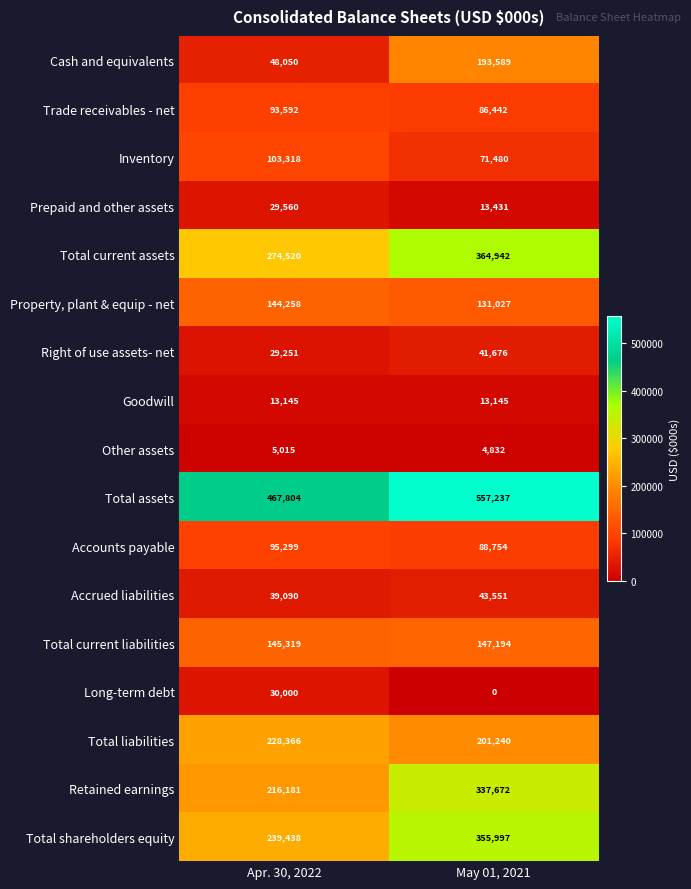

Count the number of categories in the chart.

2